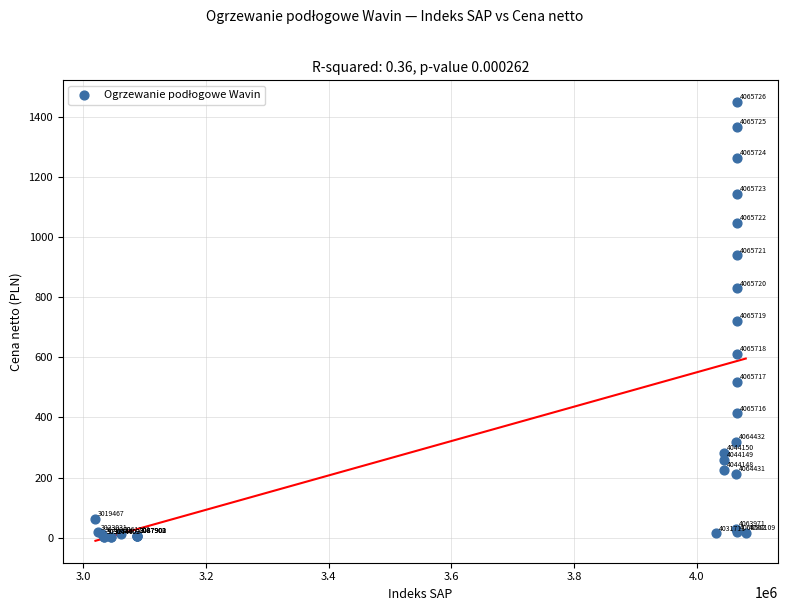

What Y value in the scatter plot is closest to 725?

721.0